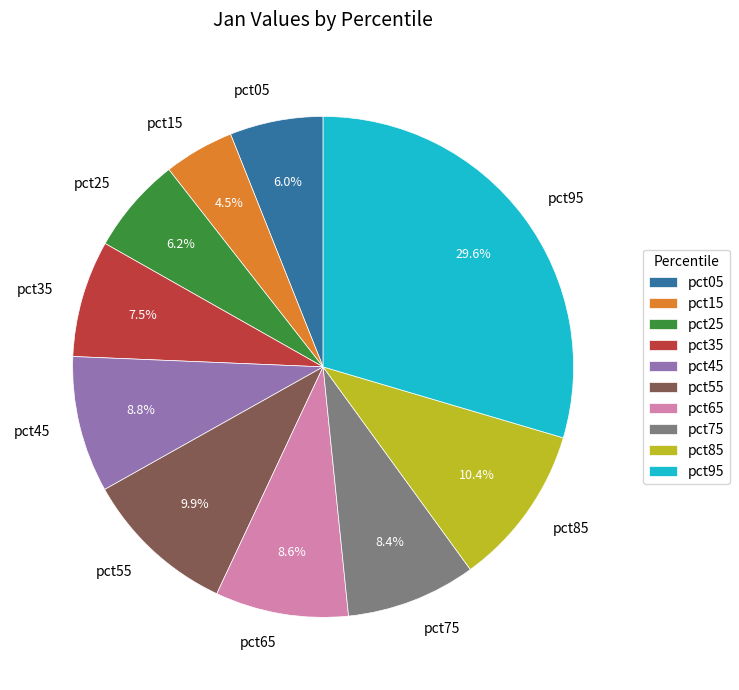

Is there any slice that represents more than half of the pie?

No